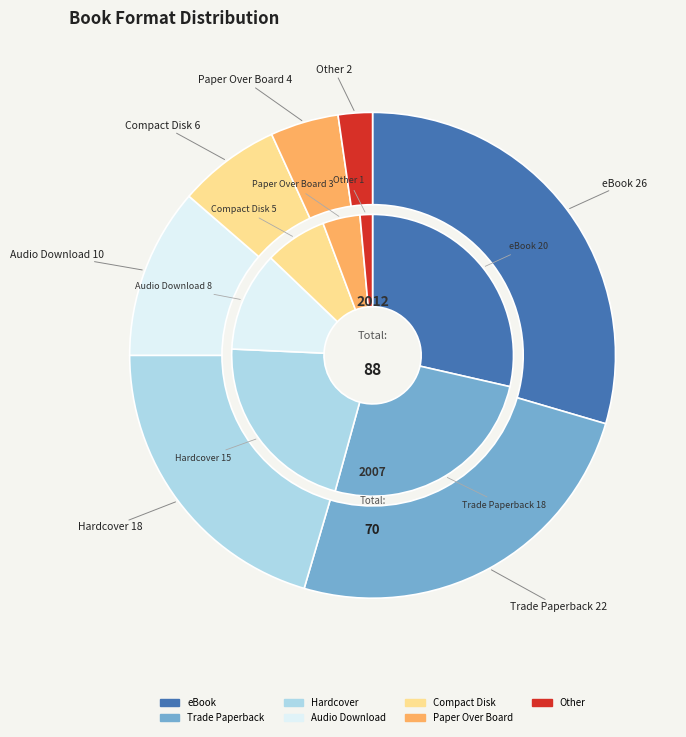

Count the number of slices in the pie.

7